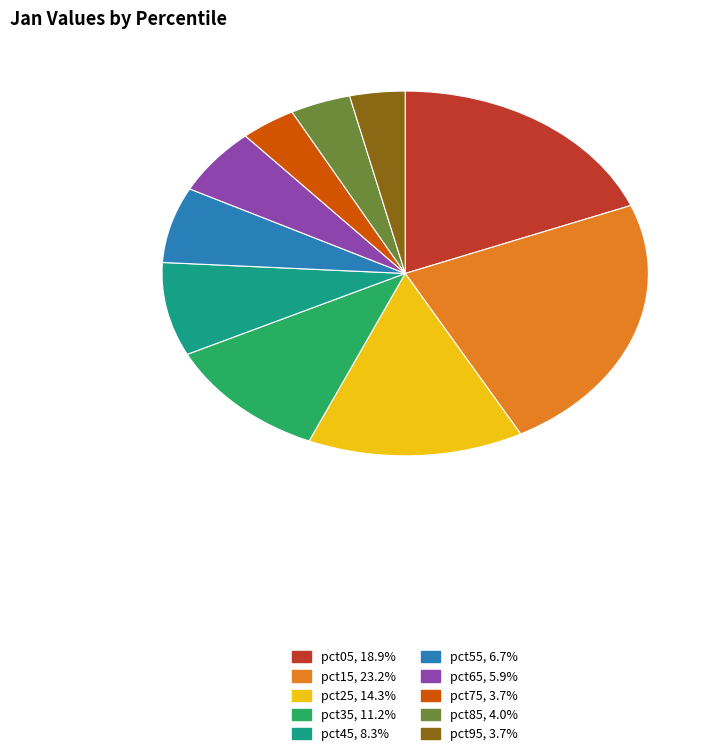

What is the largest slice in the pie chart?

pct15